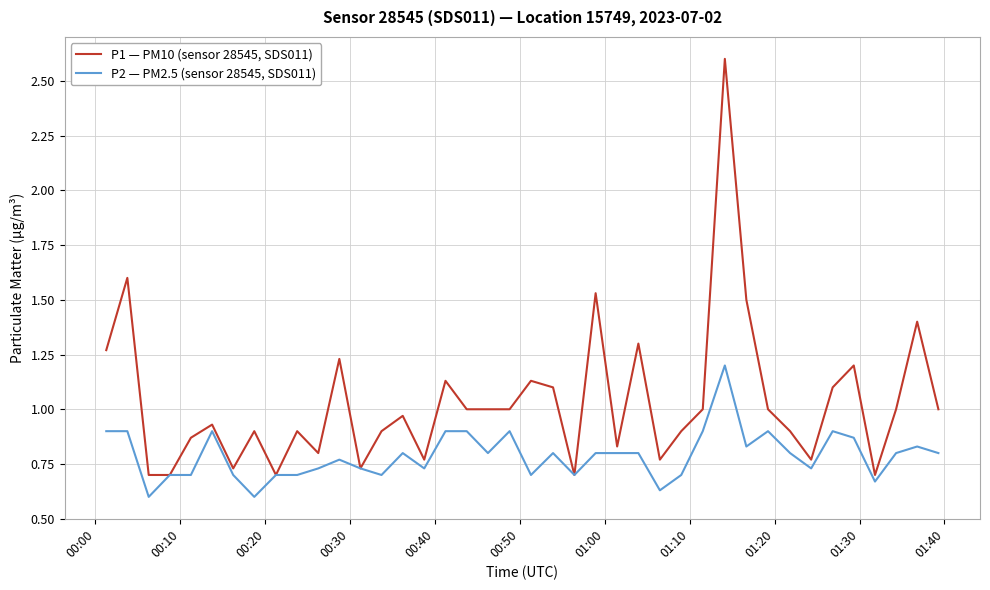

Which series has the largest range (max minus min)?

P1 — PM10 (sensor 28545, SDS011)